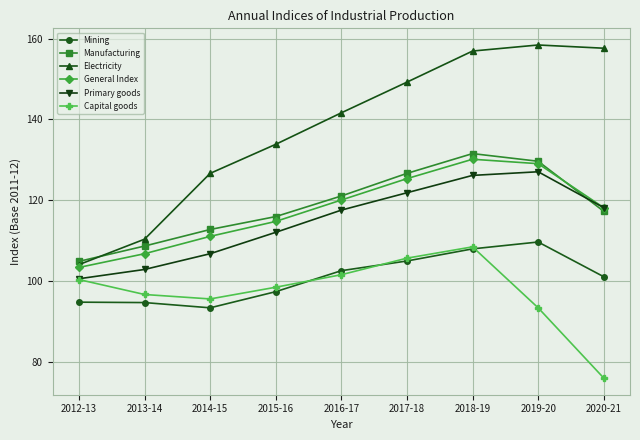

Between 2016-17 and 2020-21, which series saw the biggest shift?

Capital goods